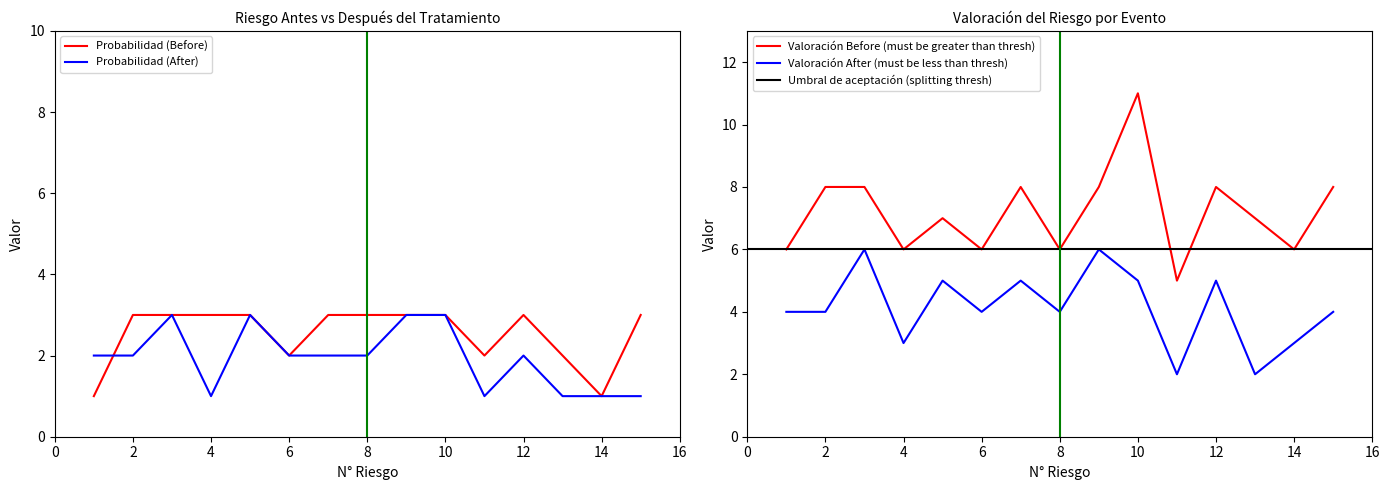

What is the average value of the Valoracion Before series?

7